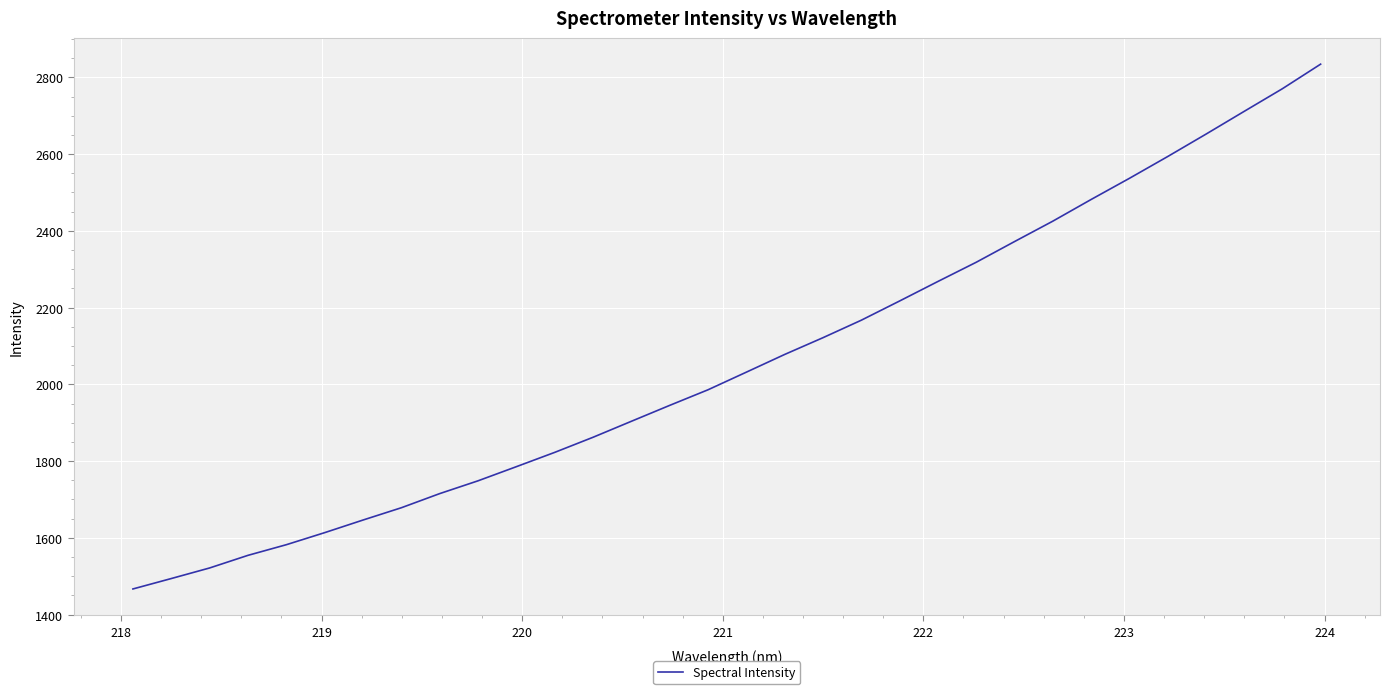

What is the smallest value displayed?

1466.8